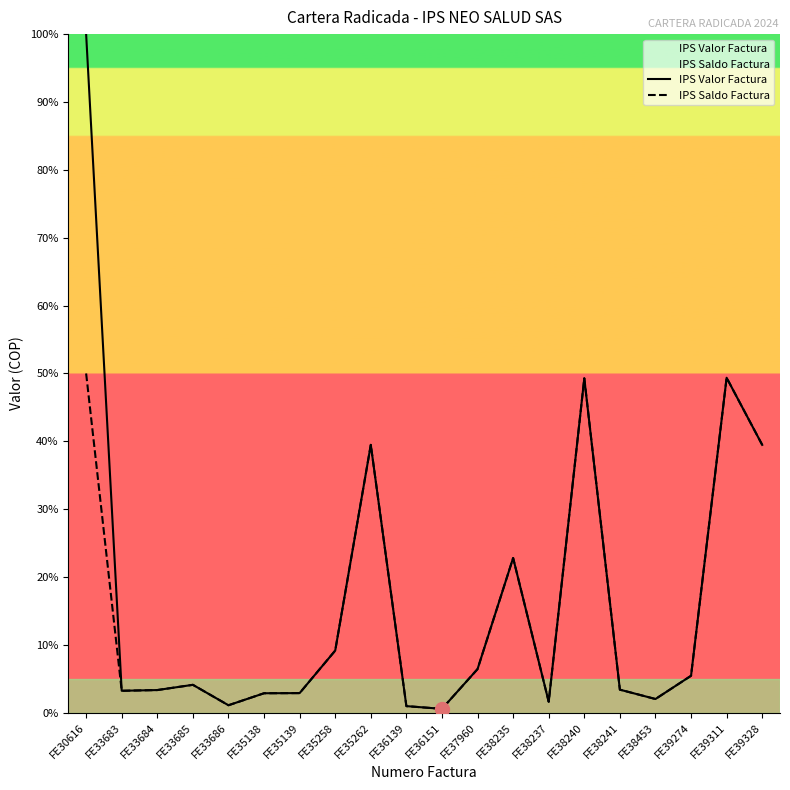

At which label does IPS Valor Factura first exceed 4?

FE30616